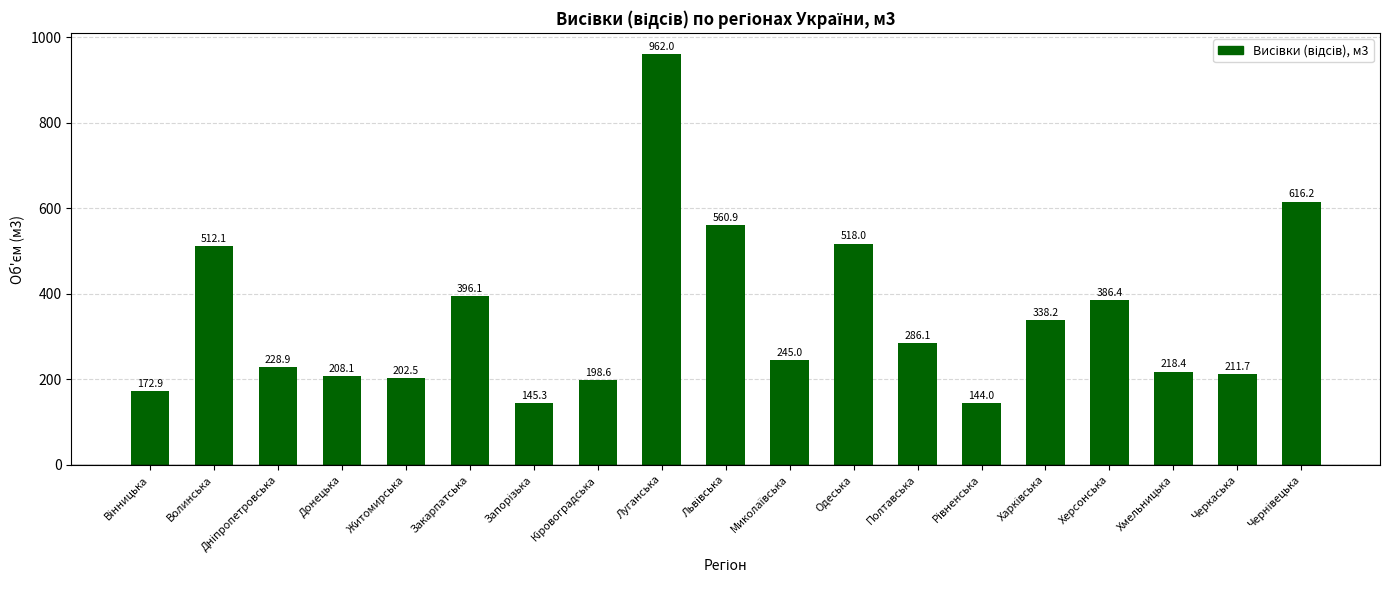

What is the difference between the maximum and minimum values?

818.0